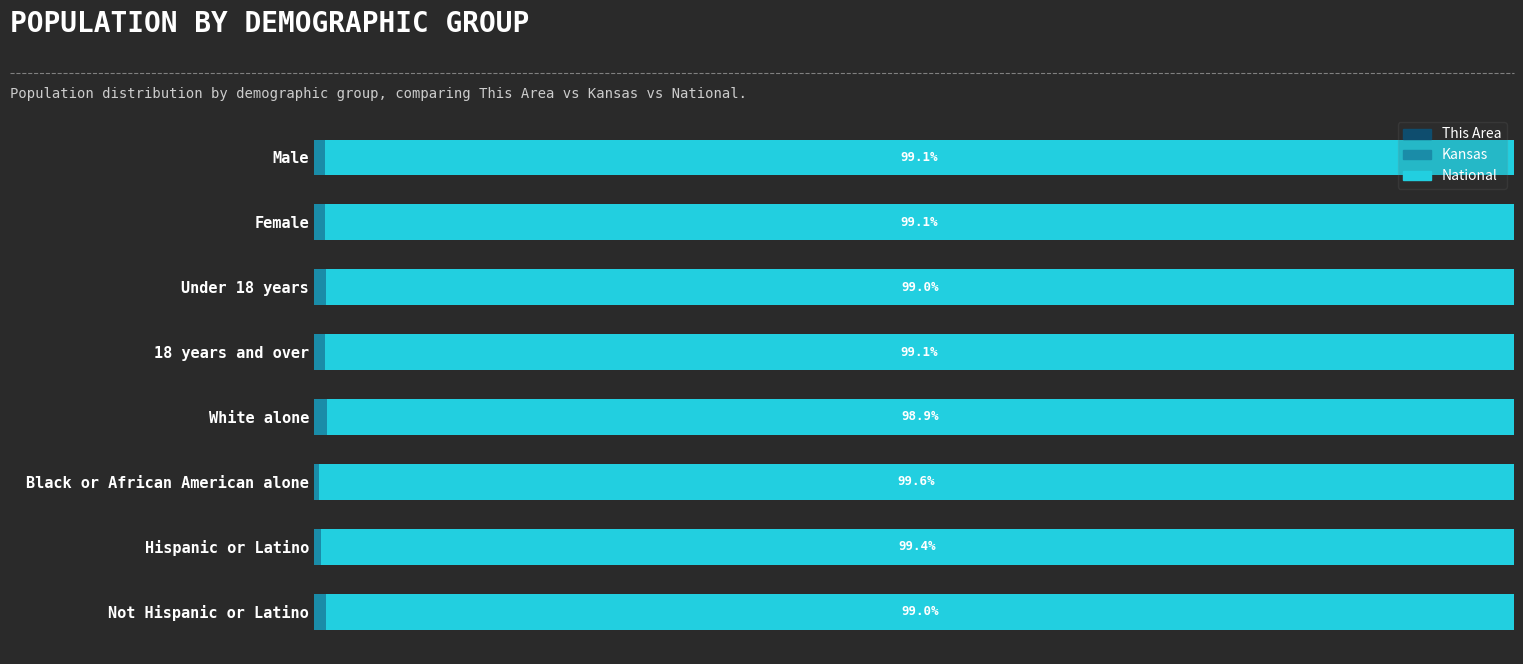

What position from the right is Hispanic or Latino?

2